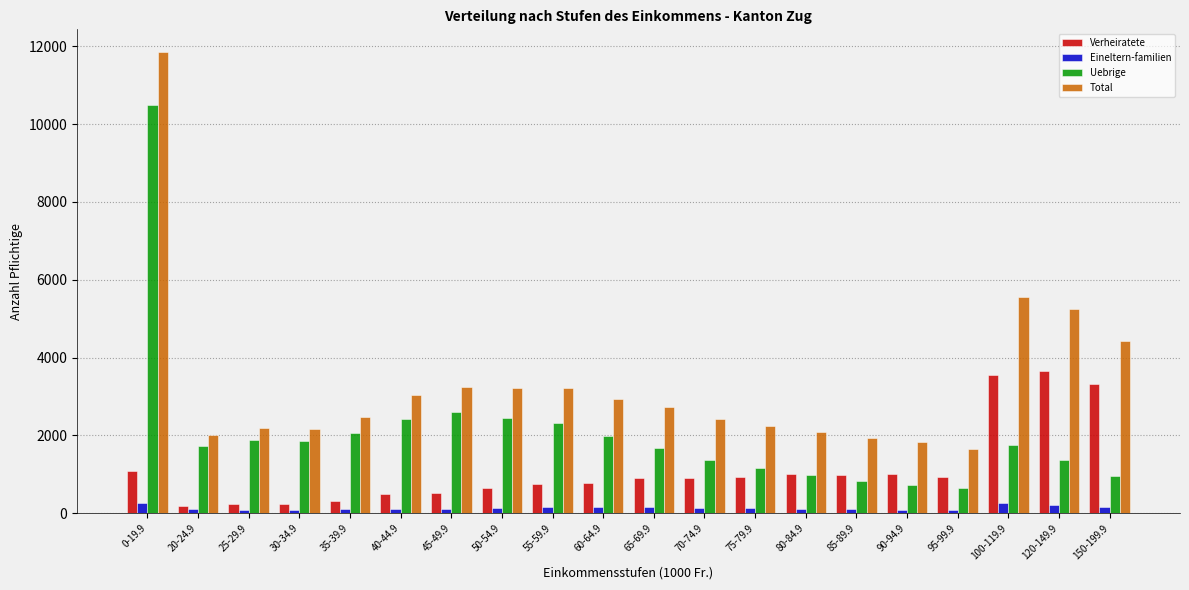

How many bars are there in each group?

4